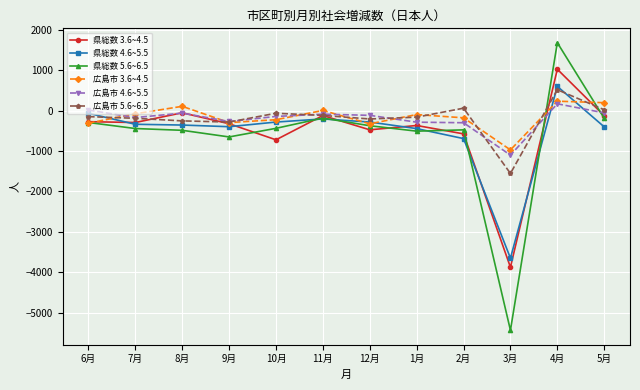

True or false: 県総数 4.6~5.5 and 広島市 4.6~5.5 intersect in this chart.

True